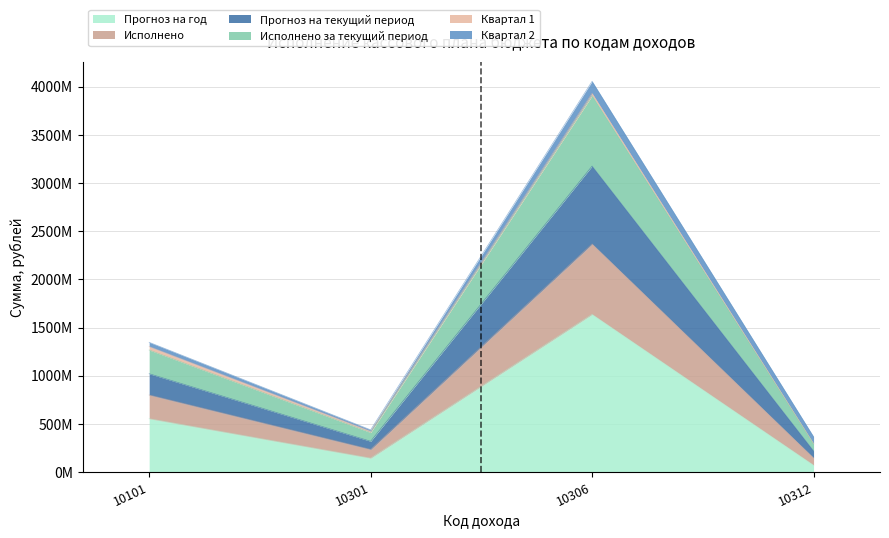

Where is the first local maximum for Прогноз на текущий период?

10306